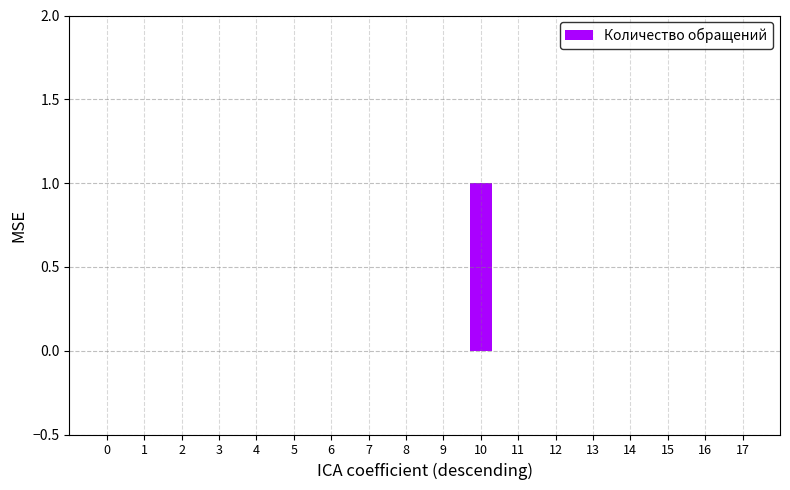

Which has a higher value, 10 or 16?

10